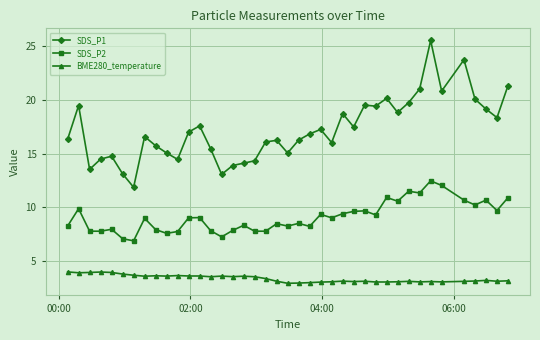

What is the sum of all SDS_P2 values?

362.6